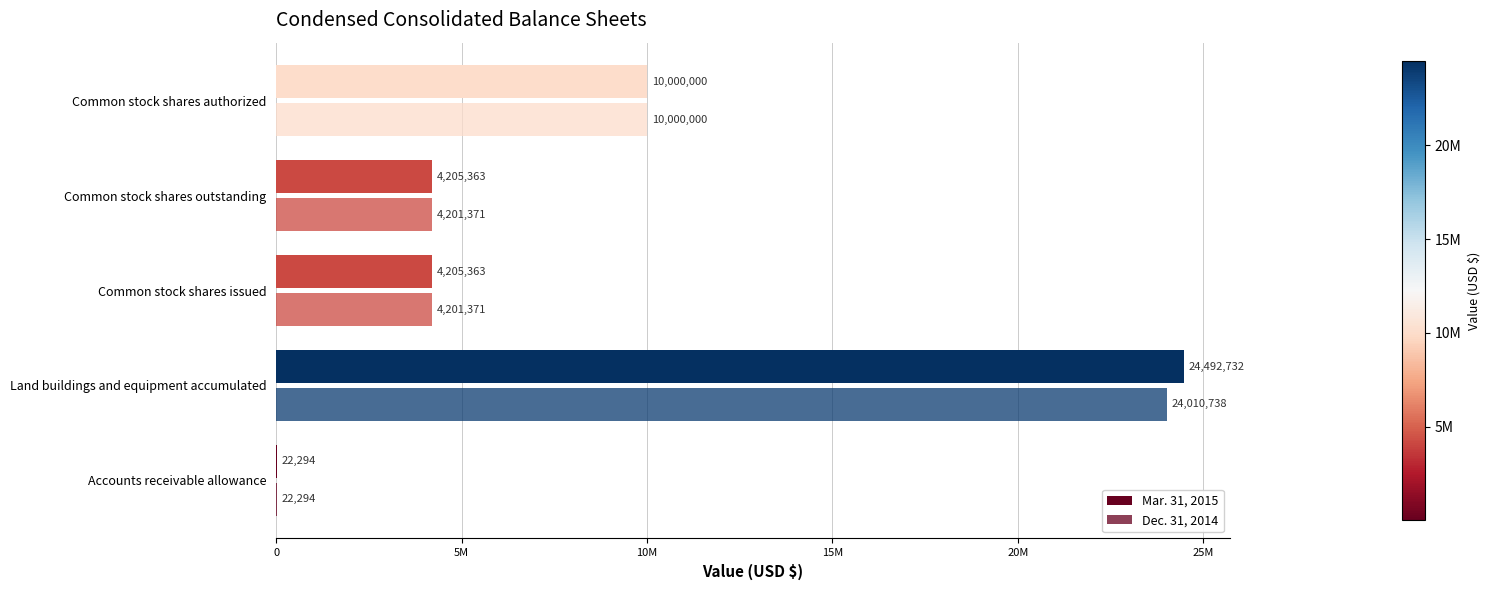

Which series has the largest range (max minus min)?

Mar. 31, 2015